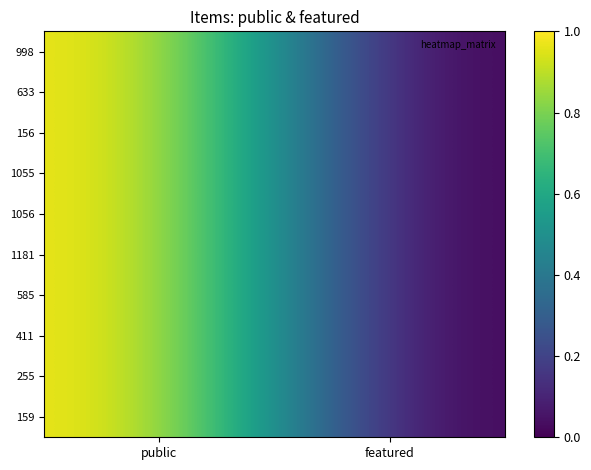

Count the number of categories in the chart.

2